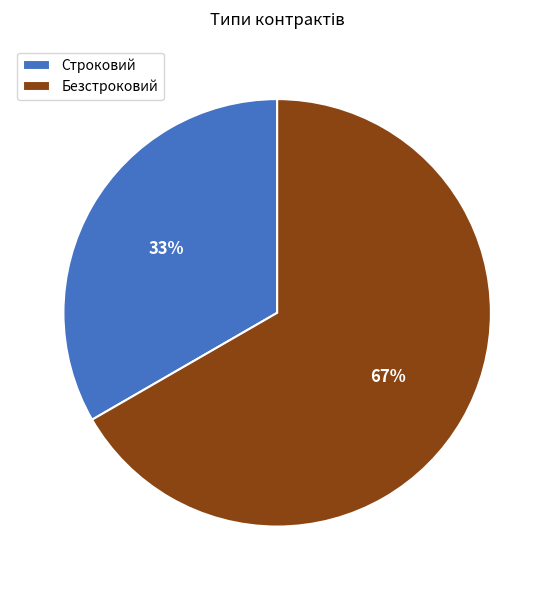

How many slices are in this pie chart?

2